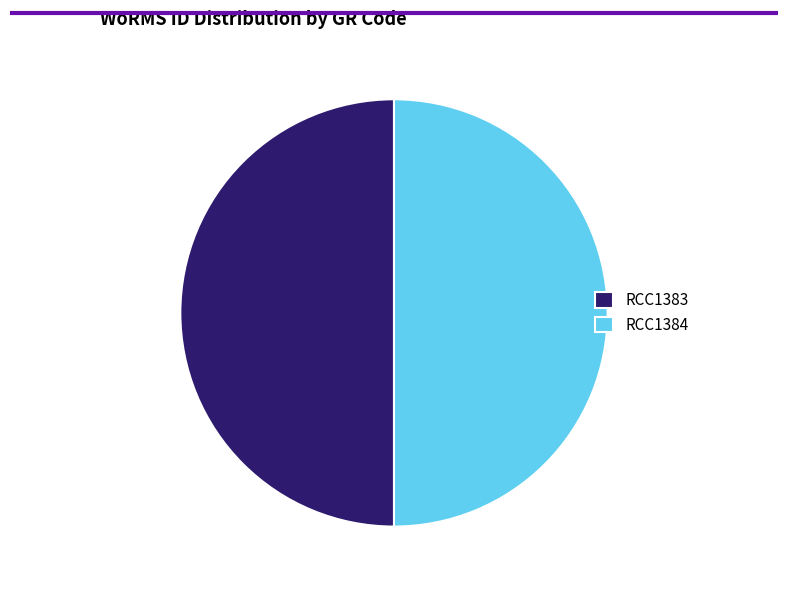

Do RCC1383 and RCC1384 together represent more than half of the pie?

Yes